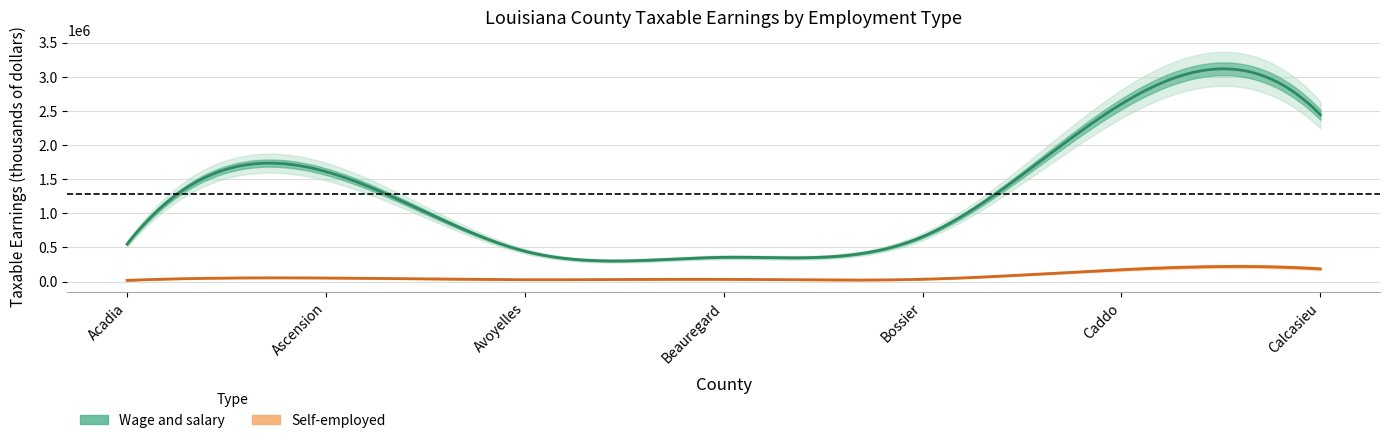

True or false: Wage and salary and Self-employed intersect in this chart.

False